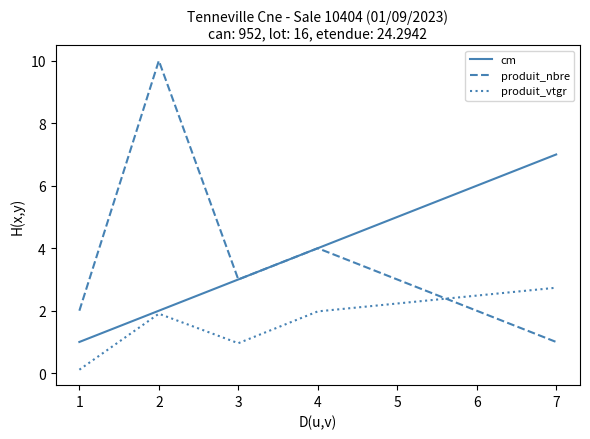

What is the difference between the maximum and minimum values in the produit_vtgr series?

2.6